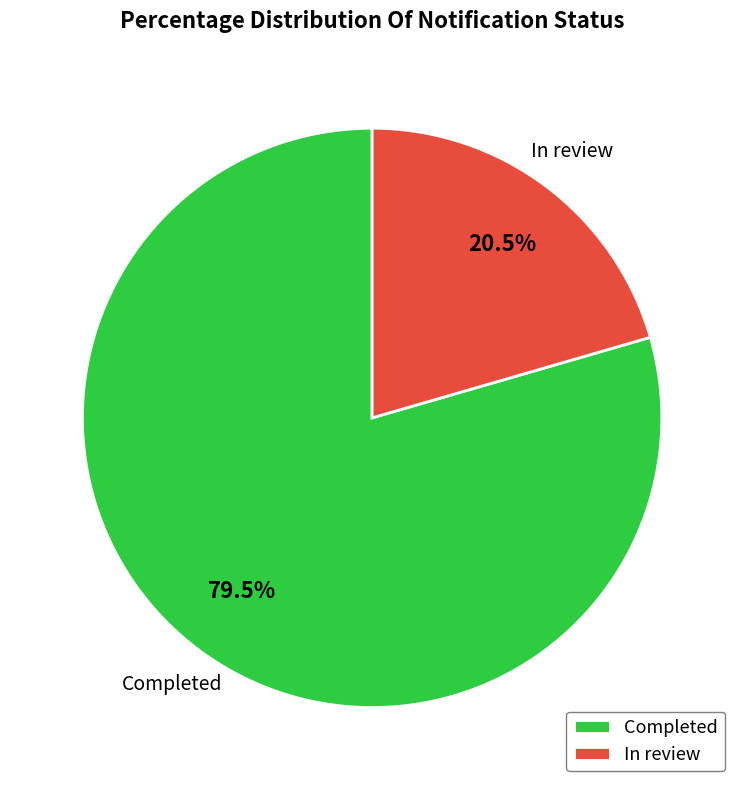

To the nearest percent, what is the average slice percentage?

50%